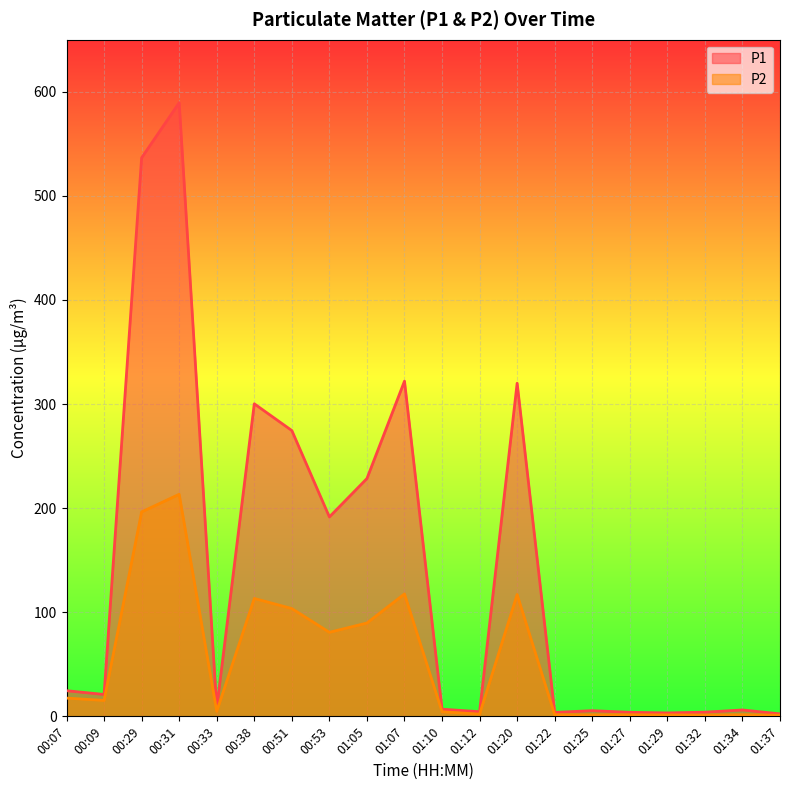

In P2, how many points are lower than both neighbors (excluding endpoints)?

6